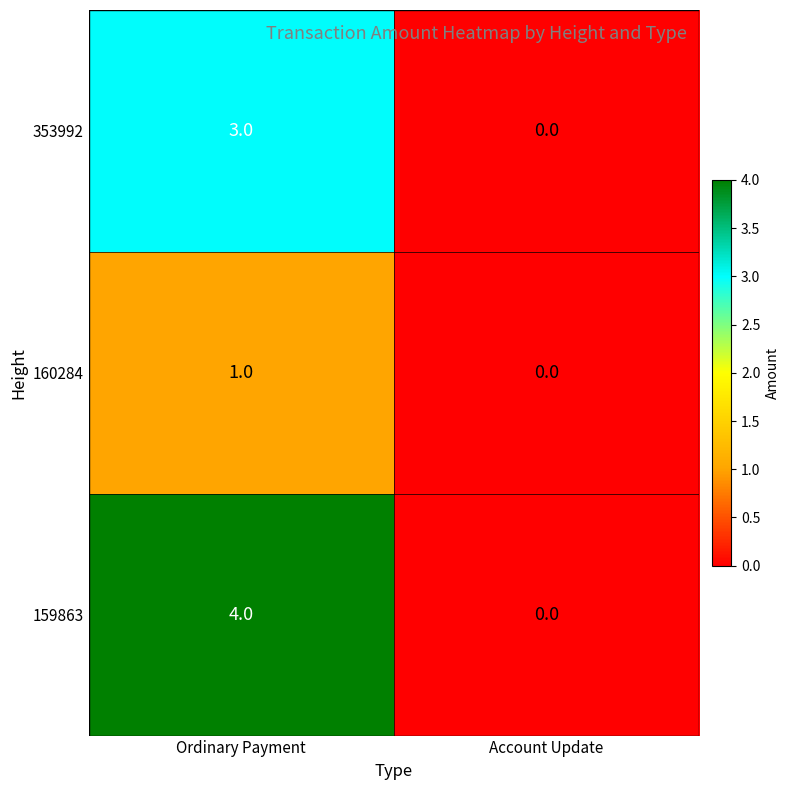

The value of 159863 at Account Update is 2. True or false?

False